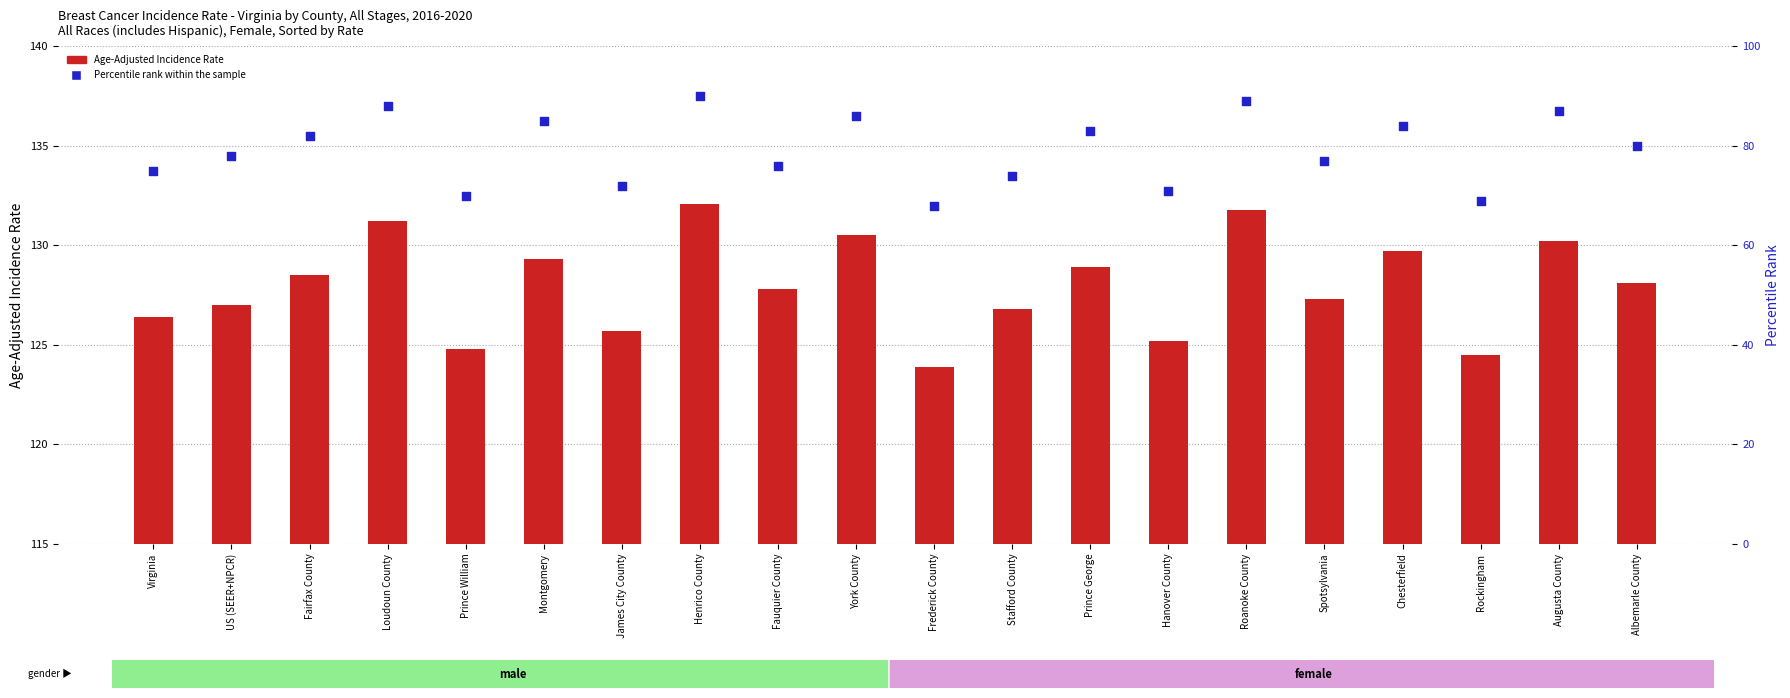

Which series reaches the maximum Y coordinate?

Age-Adjusted Incidence Rate